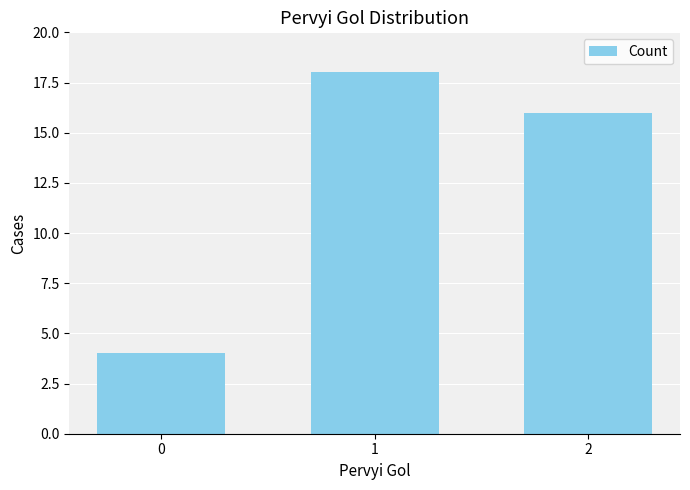

What is the value of the 3rd bar from the left?

16